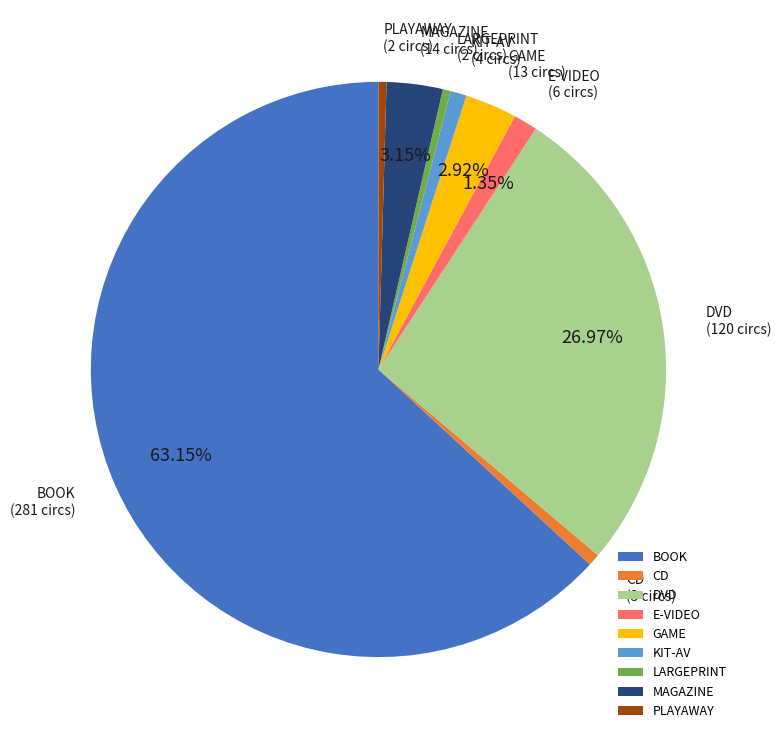

Is it true that BOOK is 53% of the pie?

False